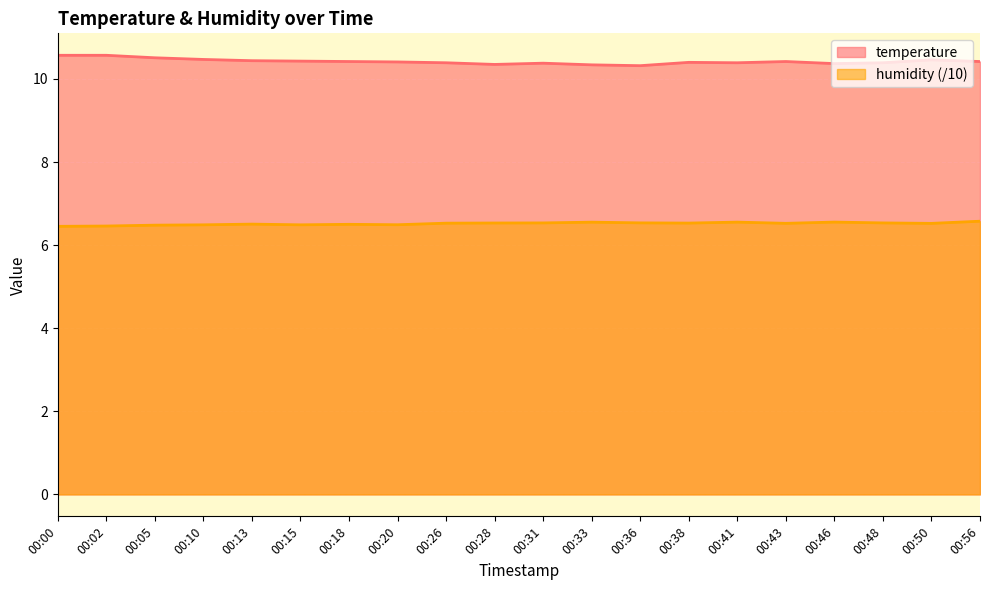

Which series has the largest total across all categories?

temperature